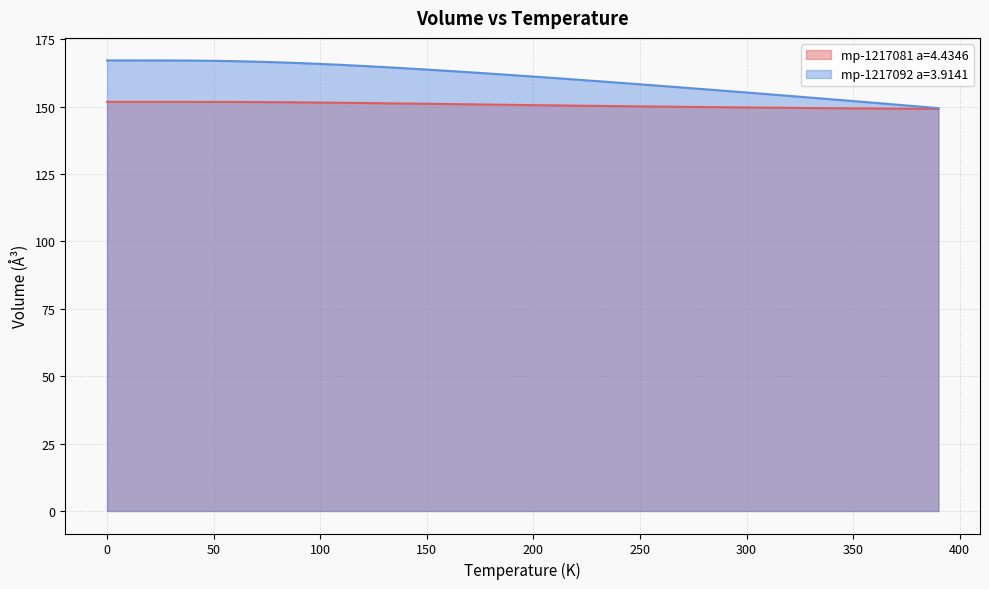

How many lines are shown in the chart?

2